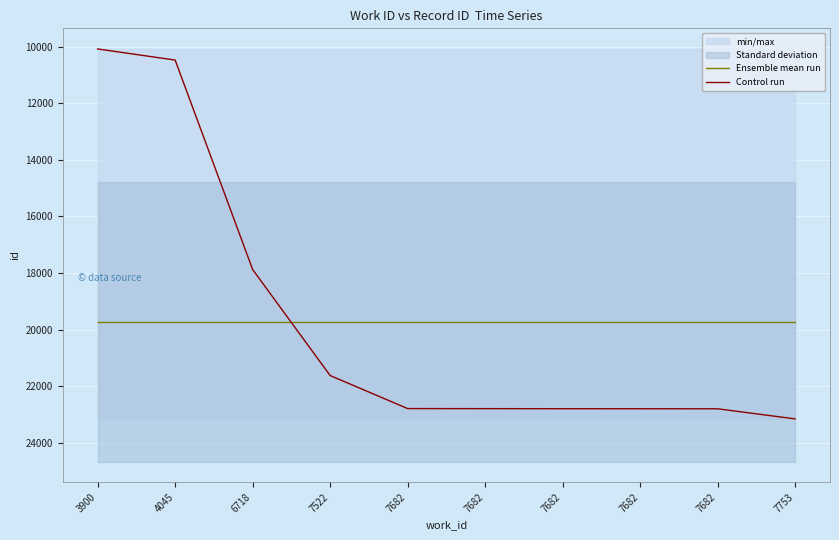

True or false: Ensemble mean run and Control run cross at least once.

True